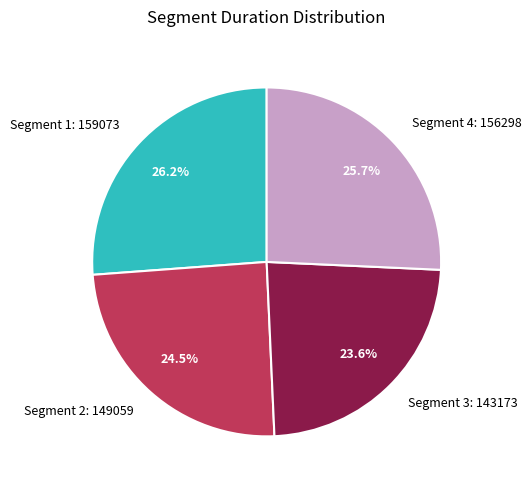

What is the smallest slice in the pie chart?

Segment 3: 143173